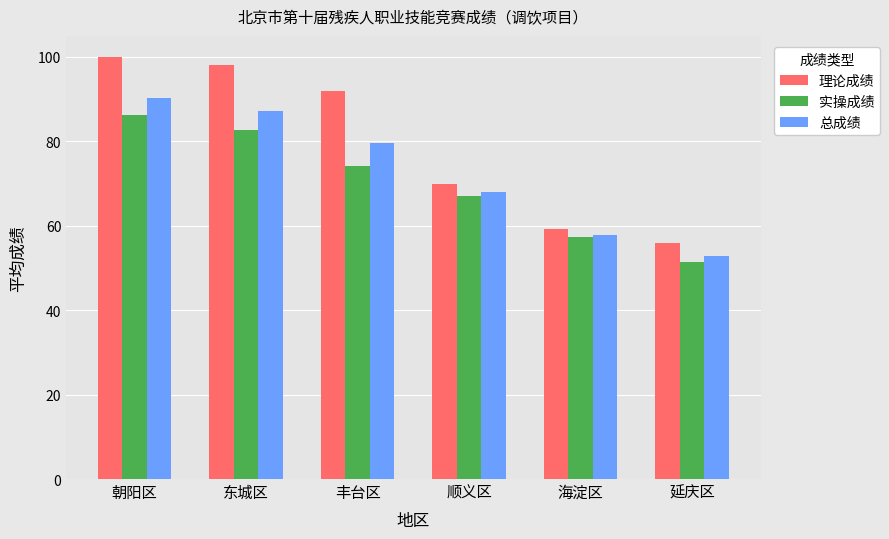

Reading left to right, transcribe all the data shown in this chart.

理论成绩: 100.0	98.0	92.0	70.0	59.3	56.0
实操成绩: 86.2	82.7	74.2	67.1	57.3	51.3
总成绩: 90.3	87.3	79.5	68.0	57.9	52.7